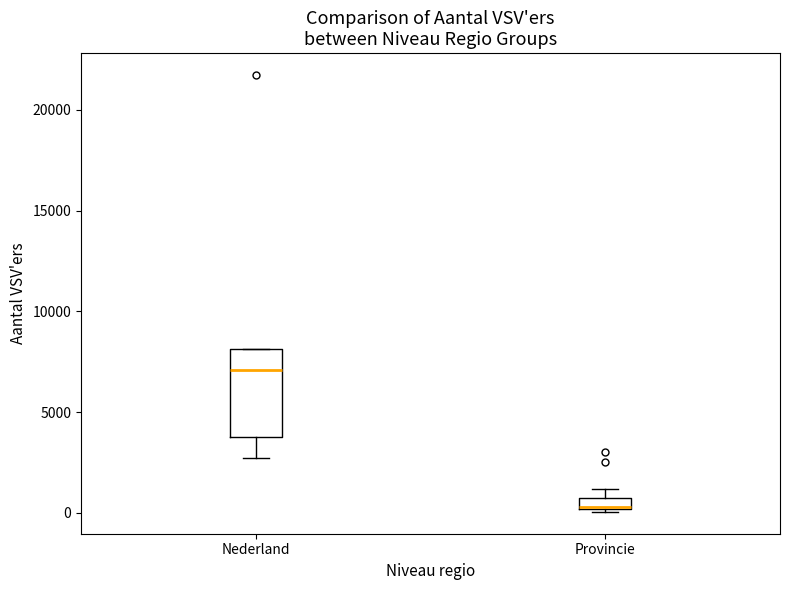

Comparing the boxes themselves (not the whiskers), which one is the tallest?

Nederland